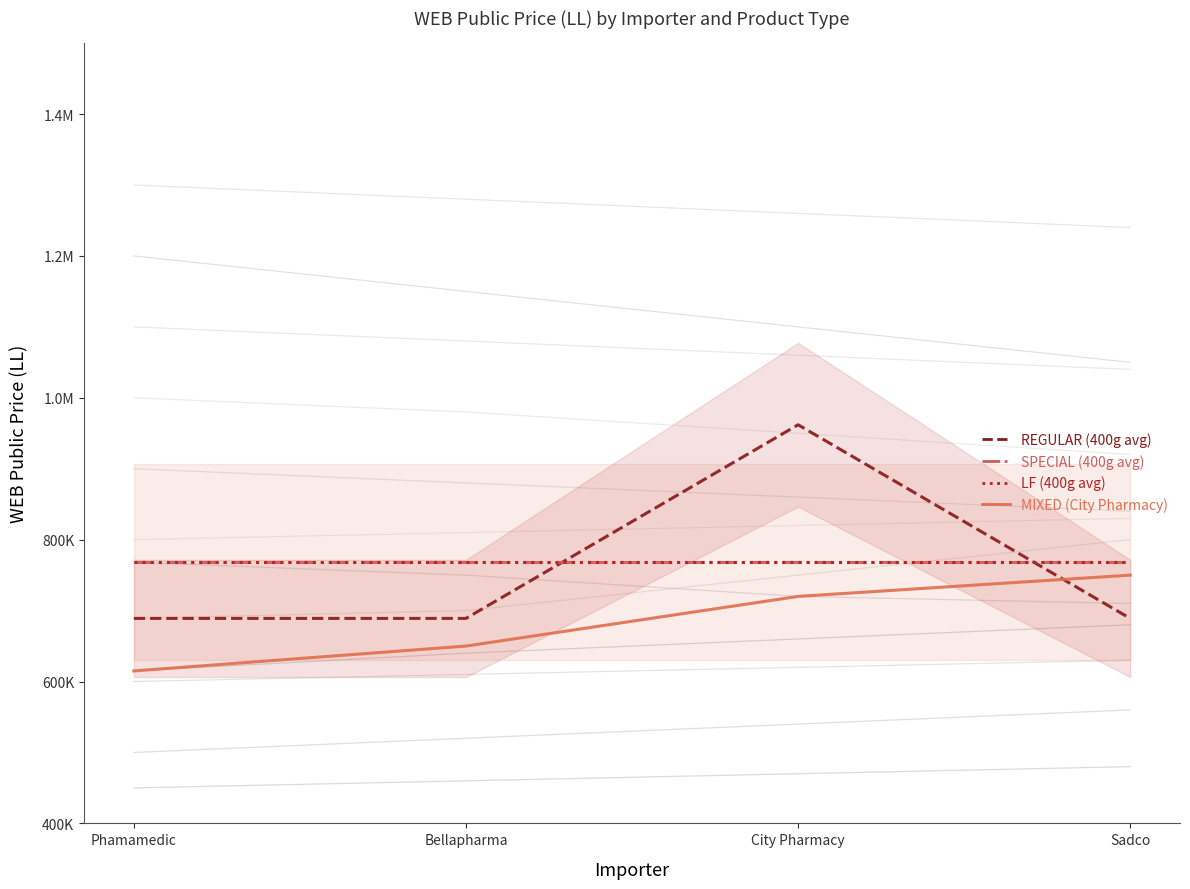

How many data points does each series have?

4